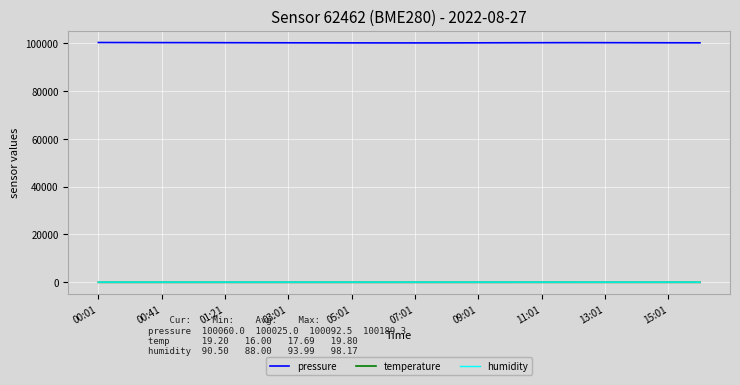

True or false: temperature and pressure intersect in this chart.

False